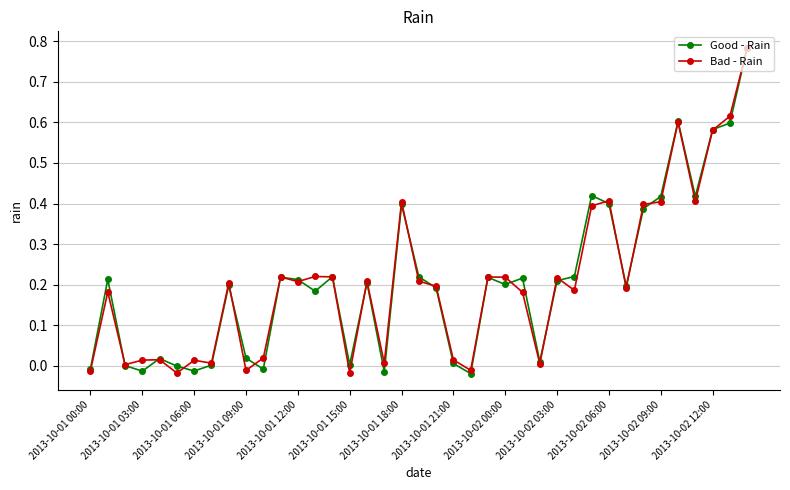

True or false: Good - Rain has more than 2 interior local peaks.

True